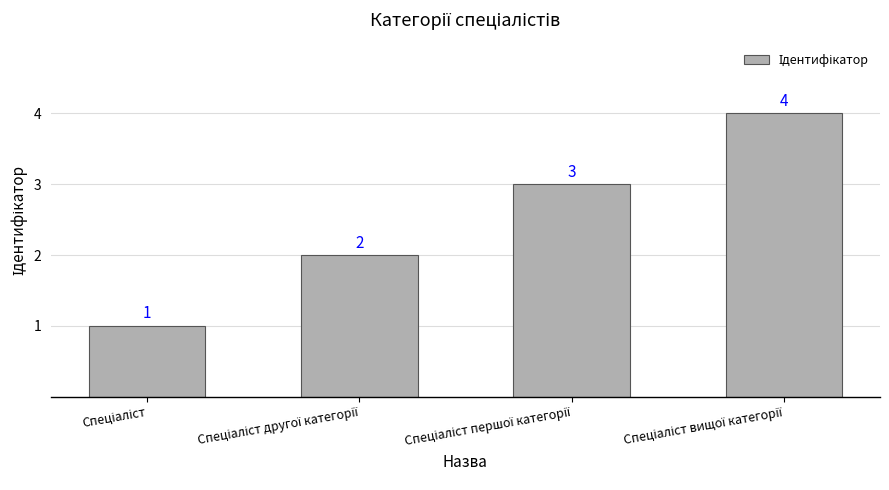

What is the value of the 4th bar from the left?

4